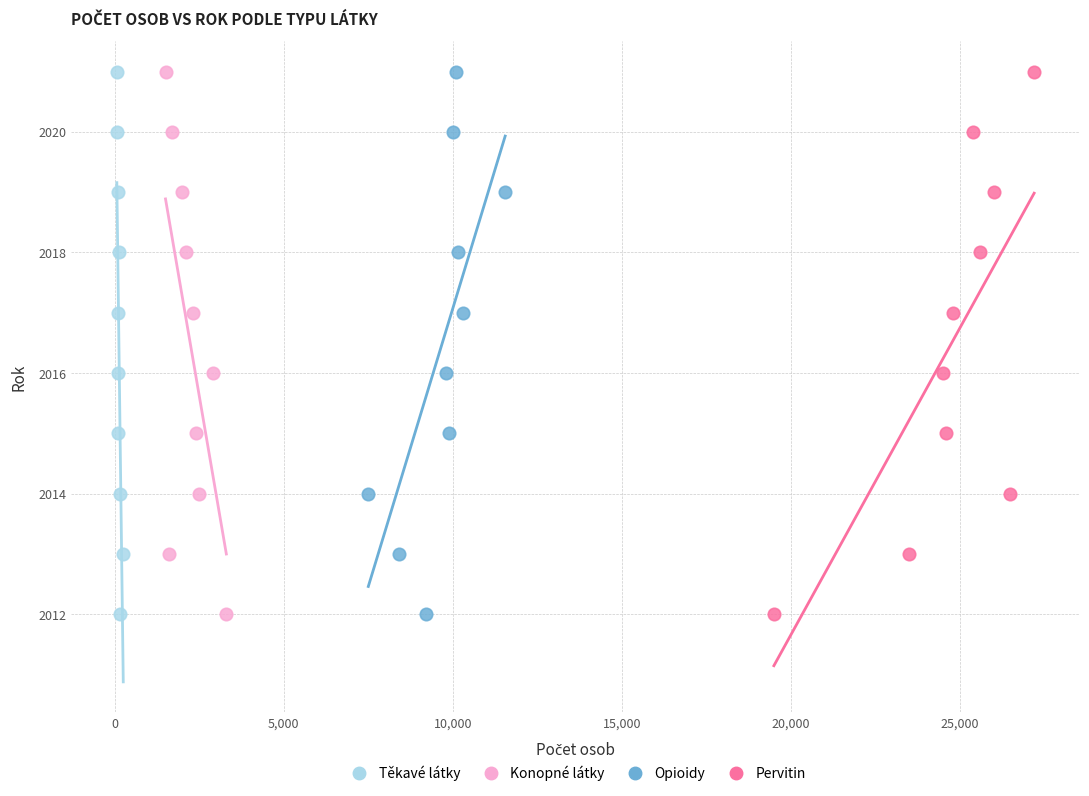

What are all the series names shown in the legend?

Těkavé látky, Konopné látky, Opioidy, Pervitin